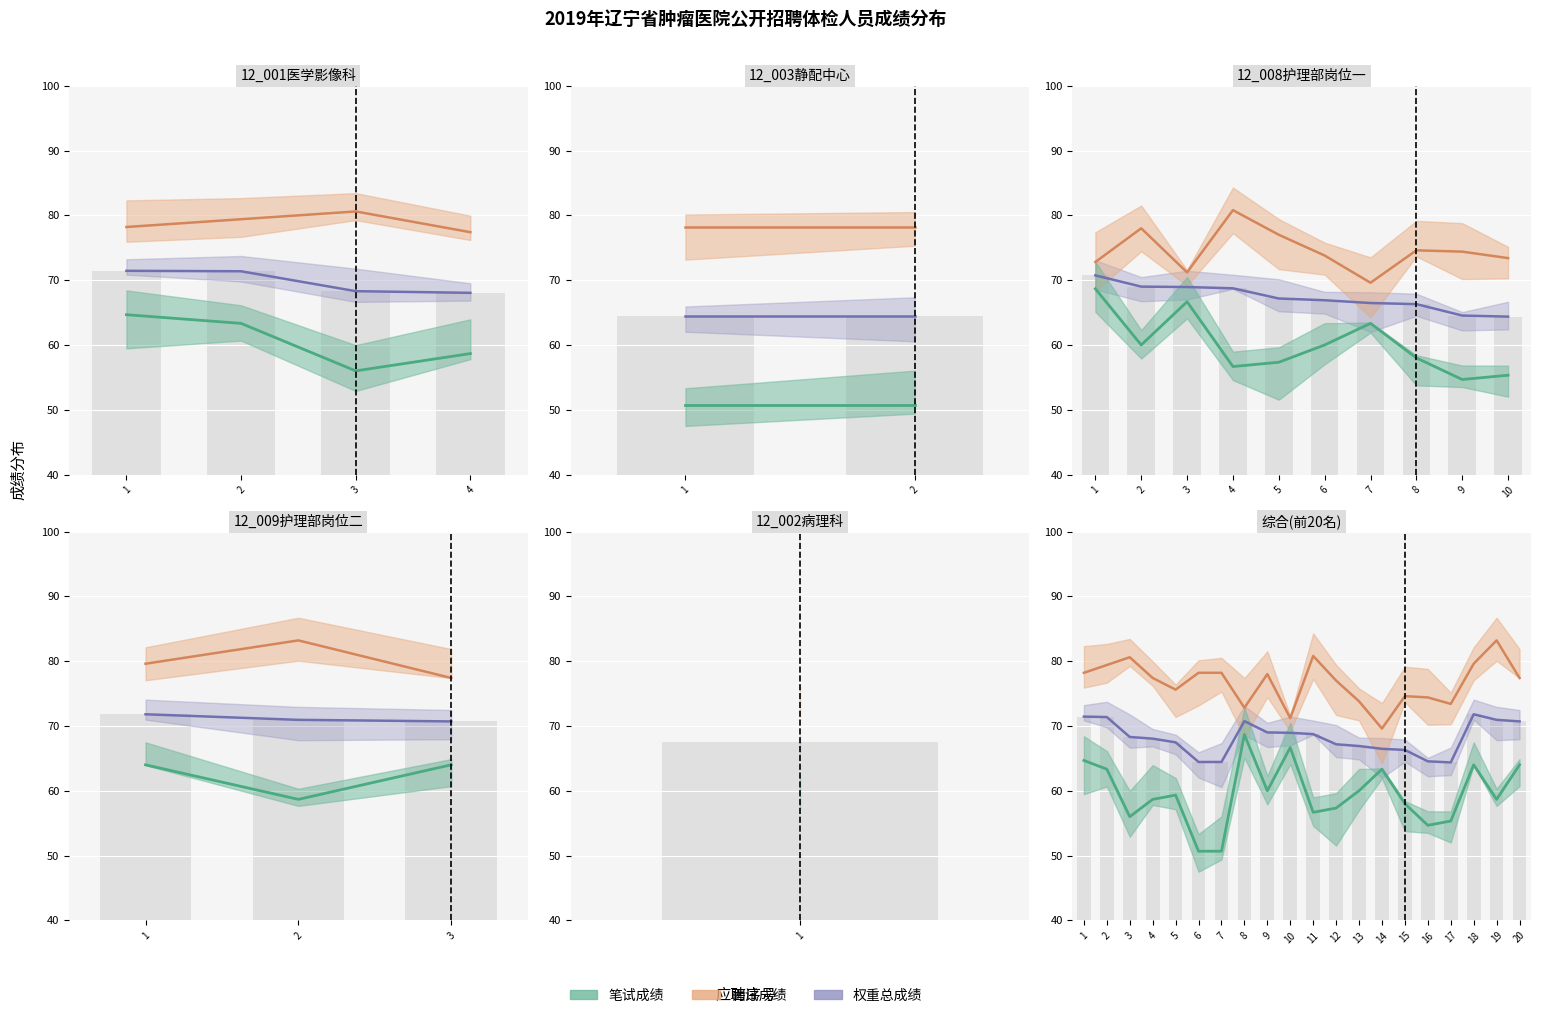

What is the difference between the 权重总成绩 values at 10 and 18?

2.9